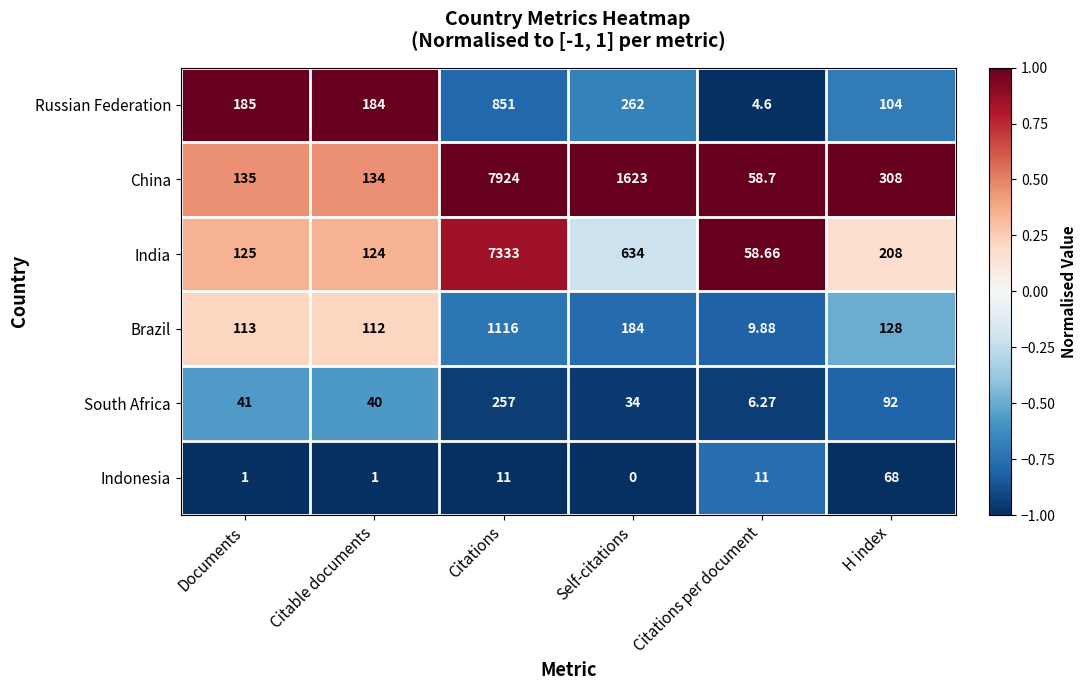

Which series has the largest range (max minus min)?

China